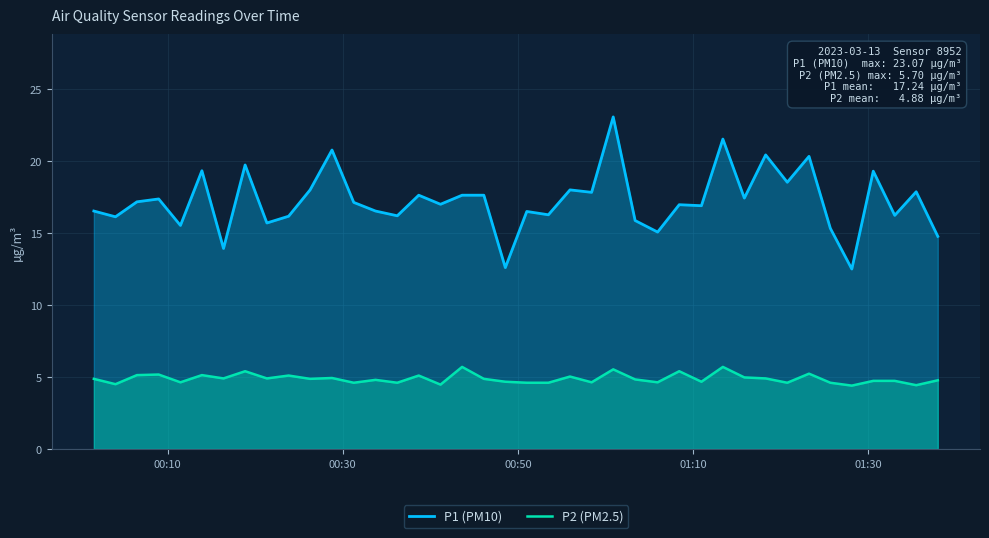

Which series has the largest range (max minus min)?

P1 (PM10)